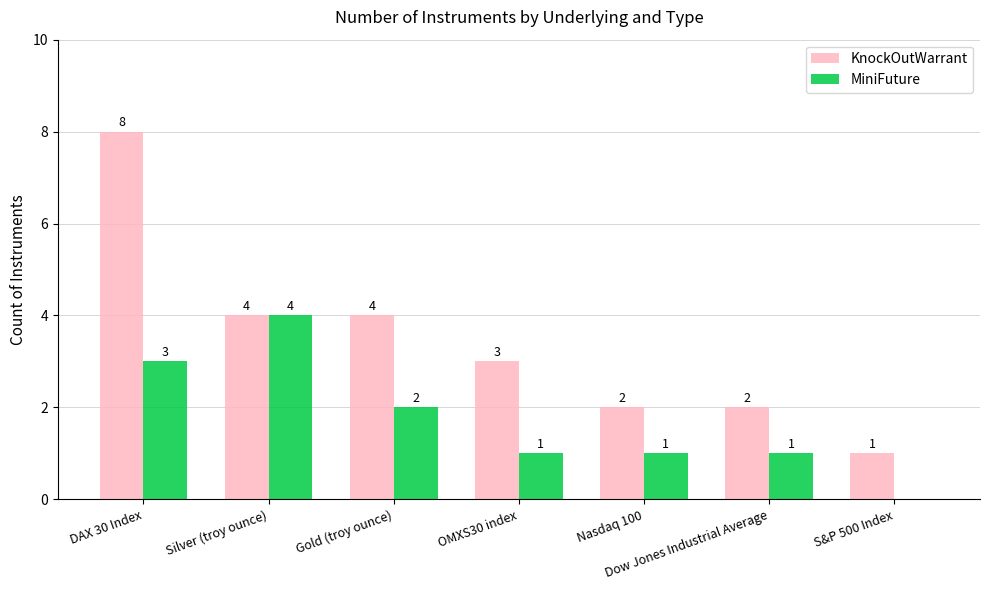

Where is MiniFuture nearest to the value 2?

Gold (troy ounce)